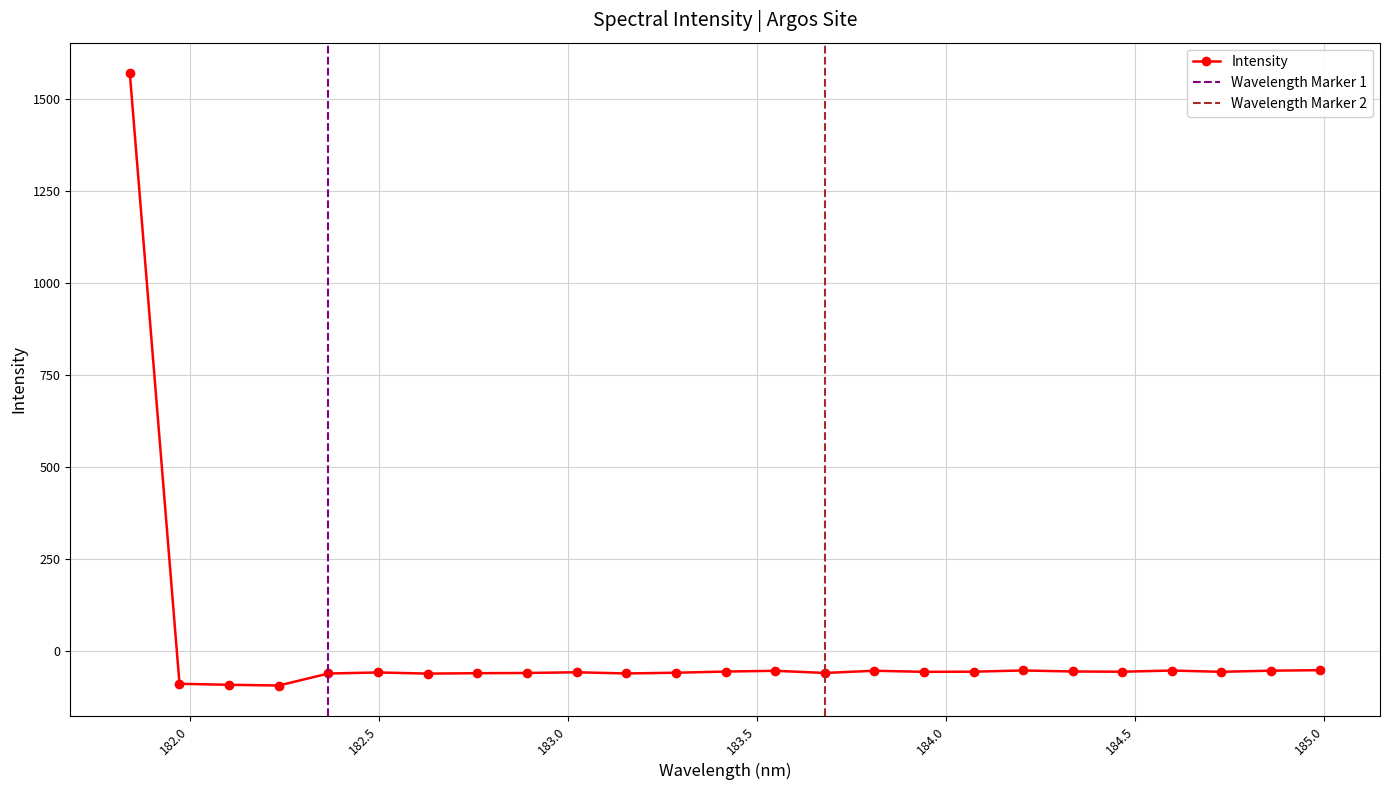

How many points are lower than both their immediate neighbors (excluding endpoints)?

7